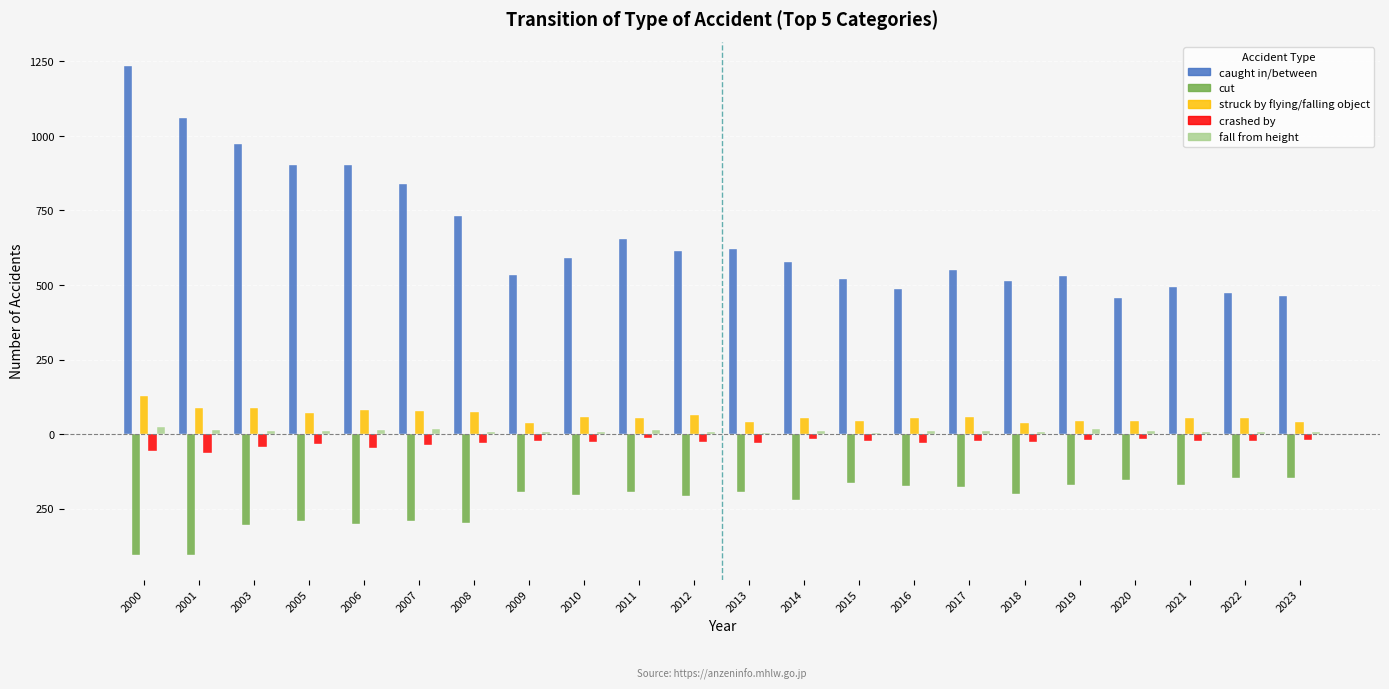

Are the bars grouped side by side (vs. stacked)?

Yes